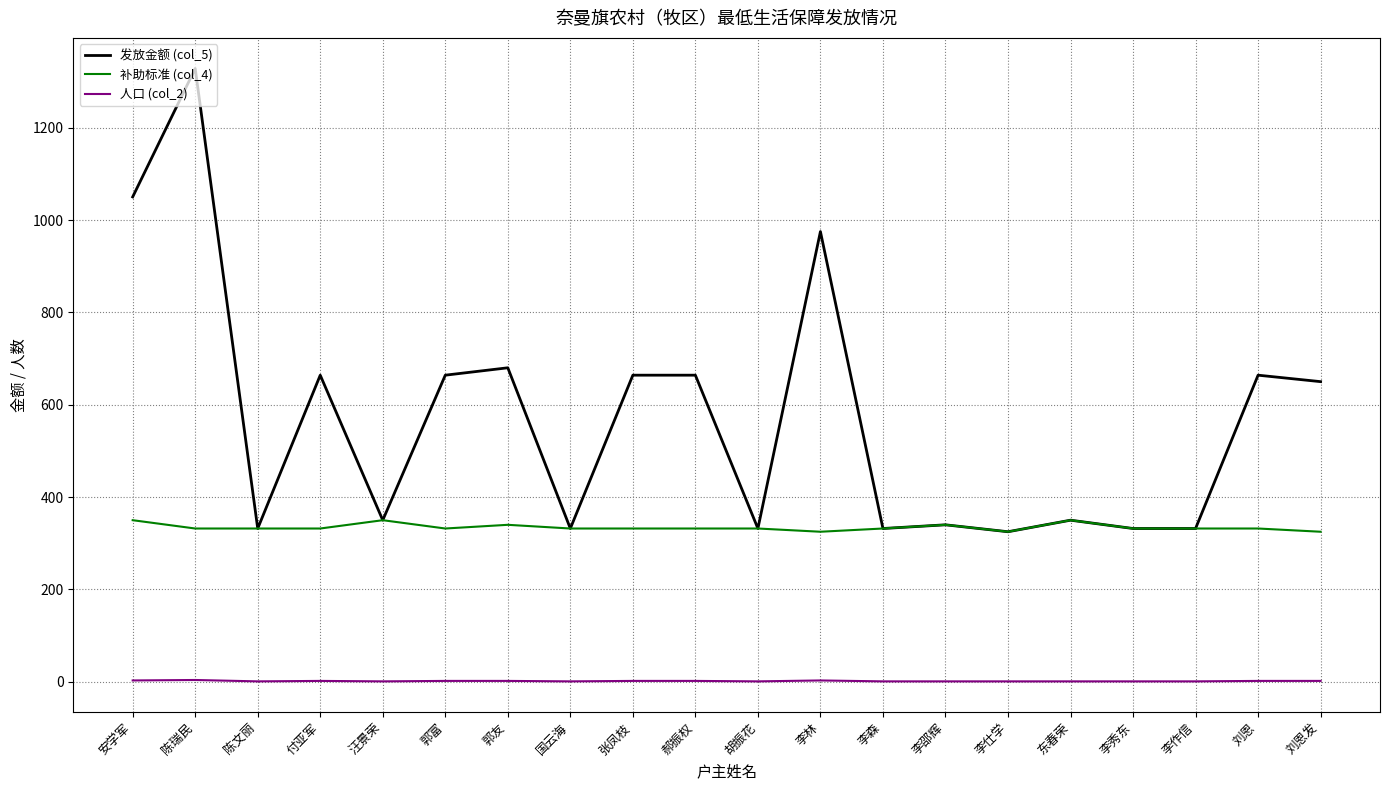

What is the greatest value displayed?

1328